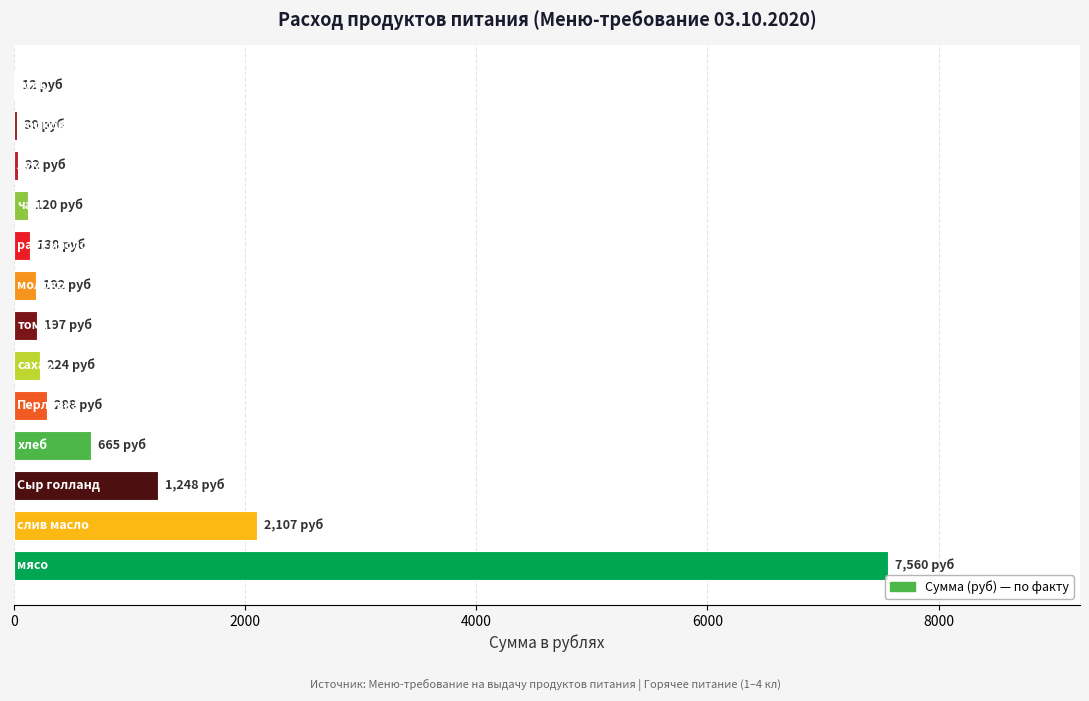

What is the average value?

985.6